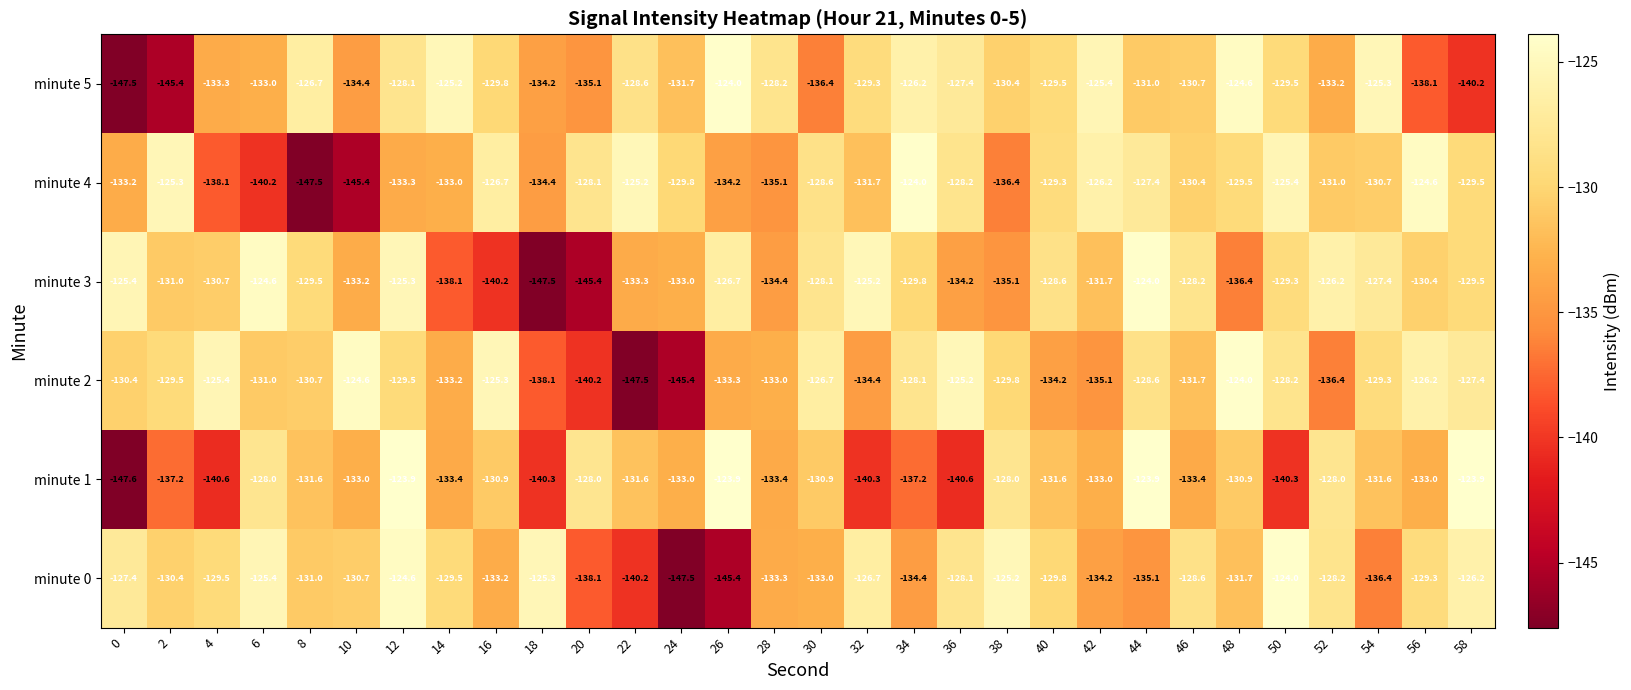

At 50, list the series in order from smallest to largest.

minute 1, minute 5, minute 3, minute 2, minute 4, minute 0